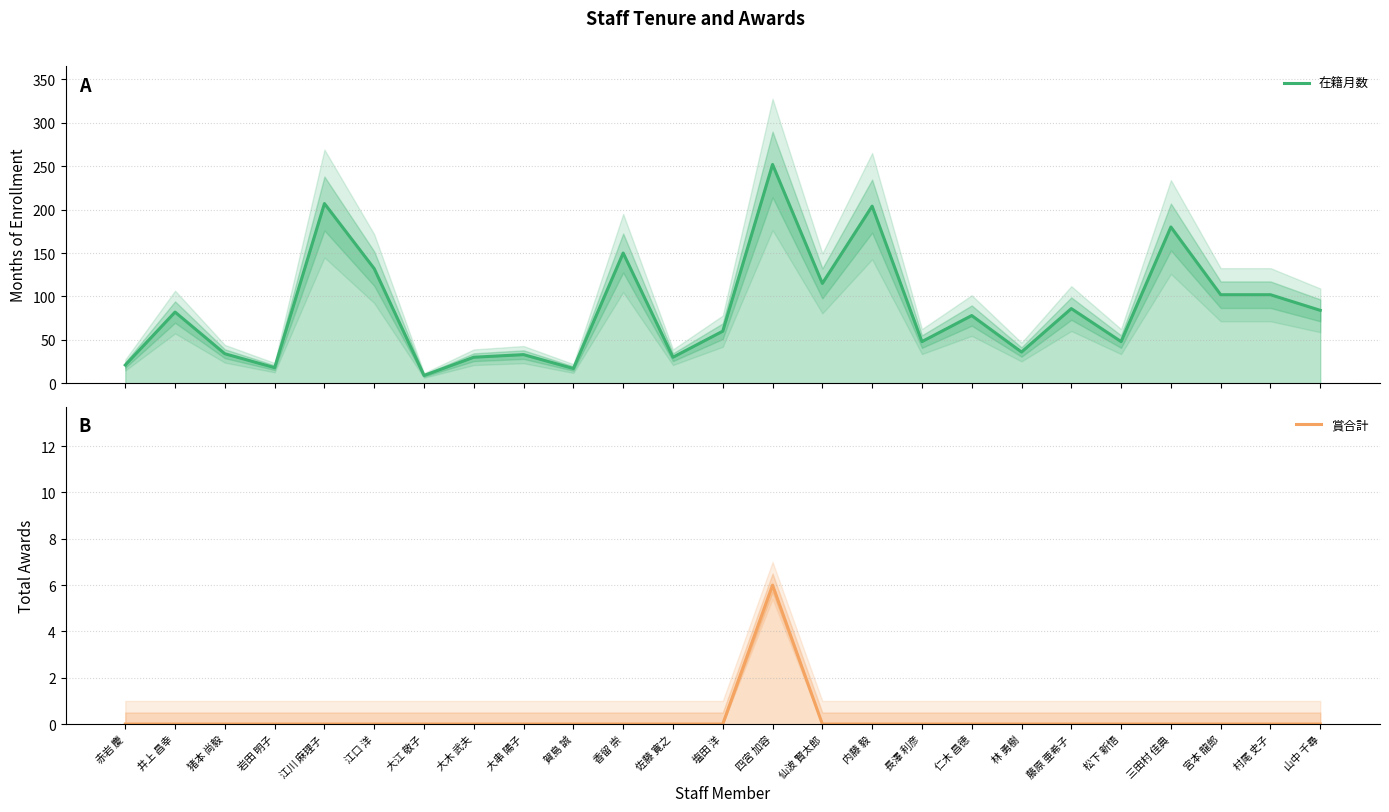

True or false: 賞合計 and 在籍月数 intersect in this chart.

False